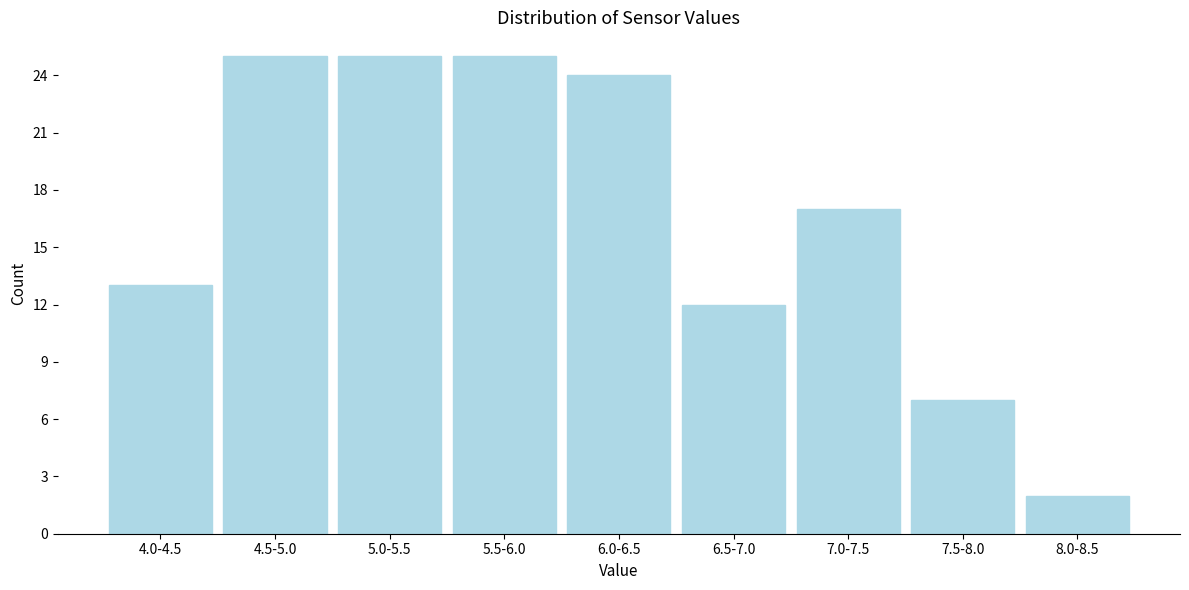

Reading left to right, extract all data points from this chart.

13	25	25	25	24	12	17	7	2